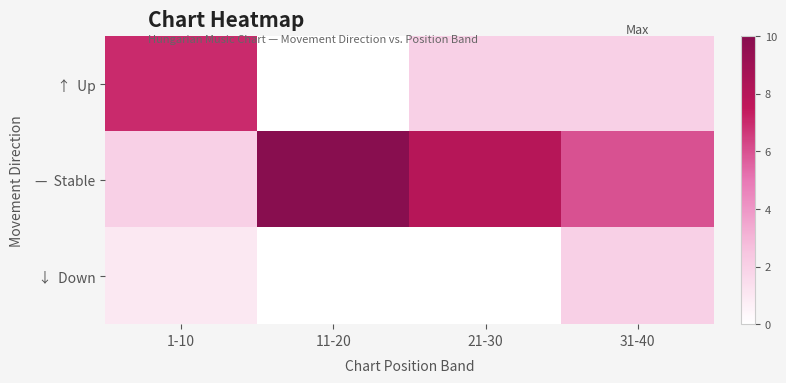

How many categories are shown in the chart?

4